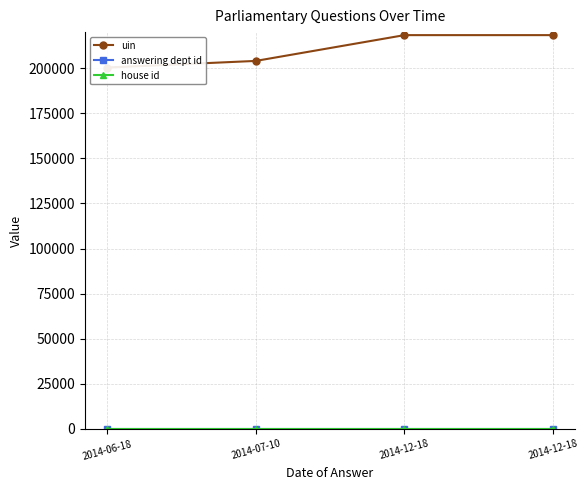

True or false: house id and uin intersect in this chart.

False